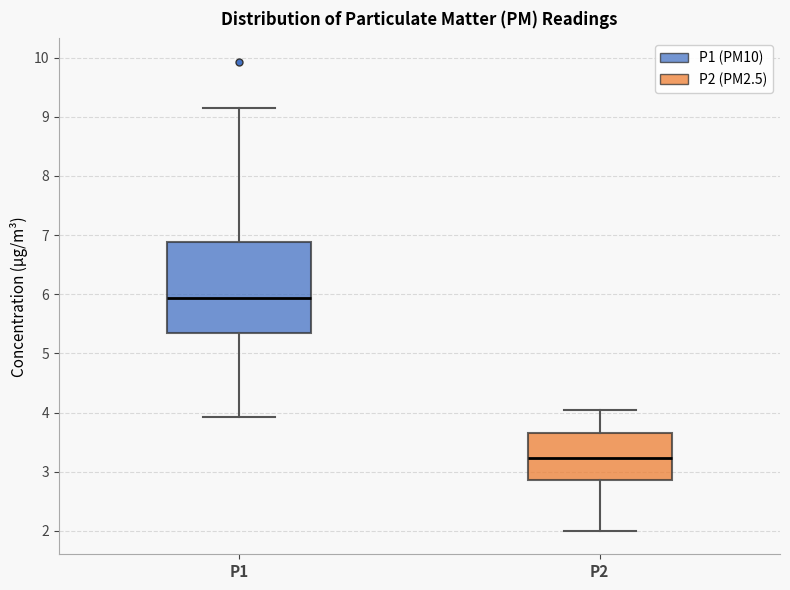

Comparing the boxes themselves (not the whiskers), which one is the tallest?

P1